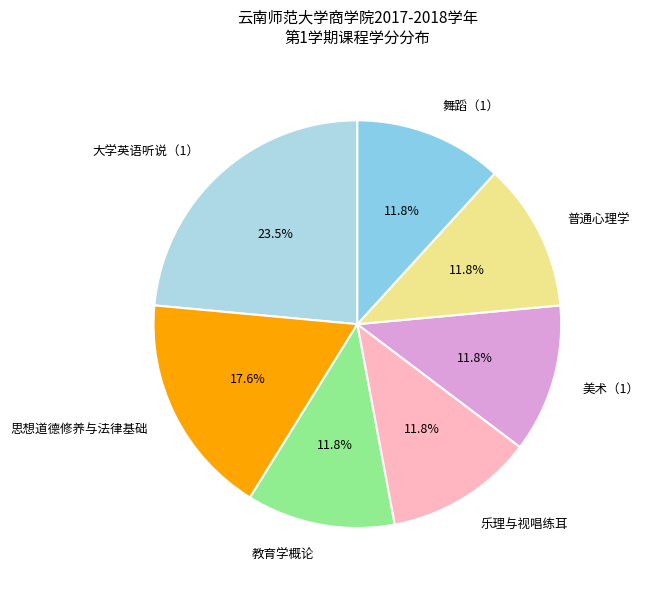

Approximately how many times larger is the value at 舞蹈（1） compared to 思想道德修养与法律基础?

0.7